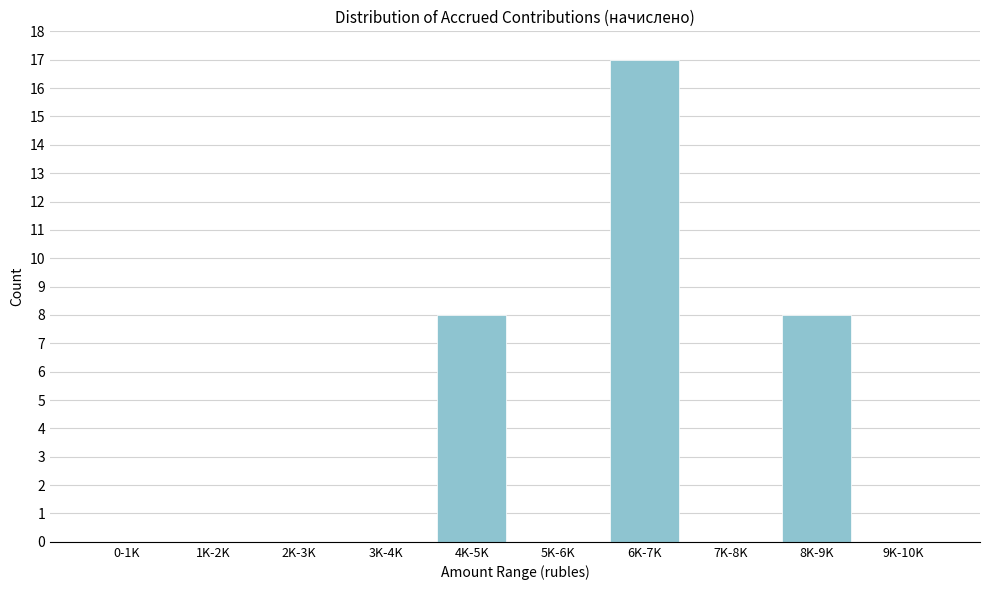

Reading left to right, what are all the values shown in this chart?

0-1K=0	1K-2K=0	2K-3K=0	3K-4K=0	4K-5K=8	5K-6K=0	6K-7K=17	7K-8K=0	8K-9K=8	9K-10K=0